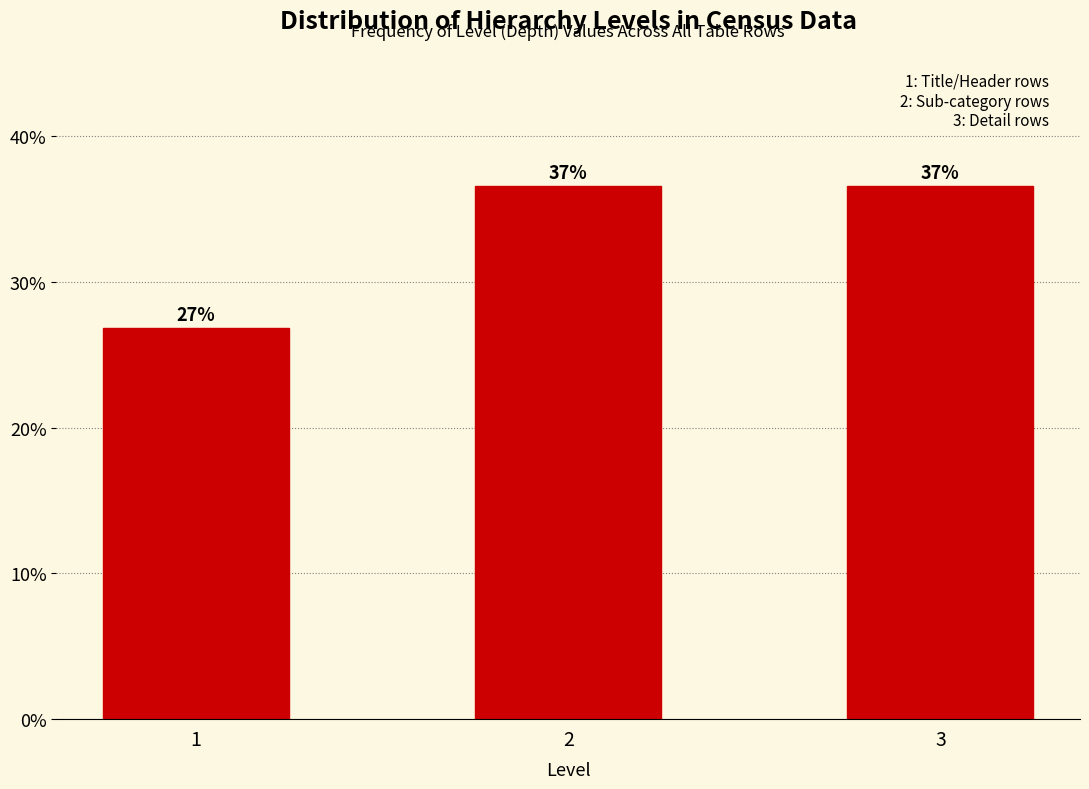

How many bars are there in total?

3